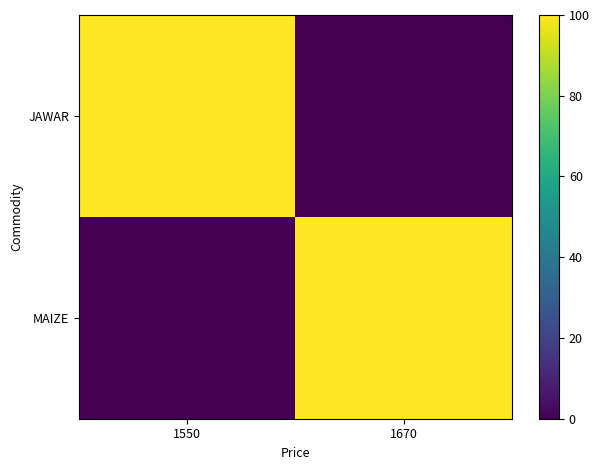

Count the number of categories in the chart.

2